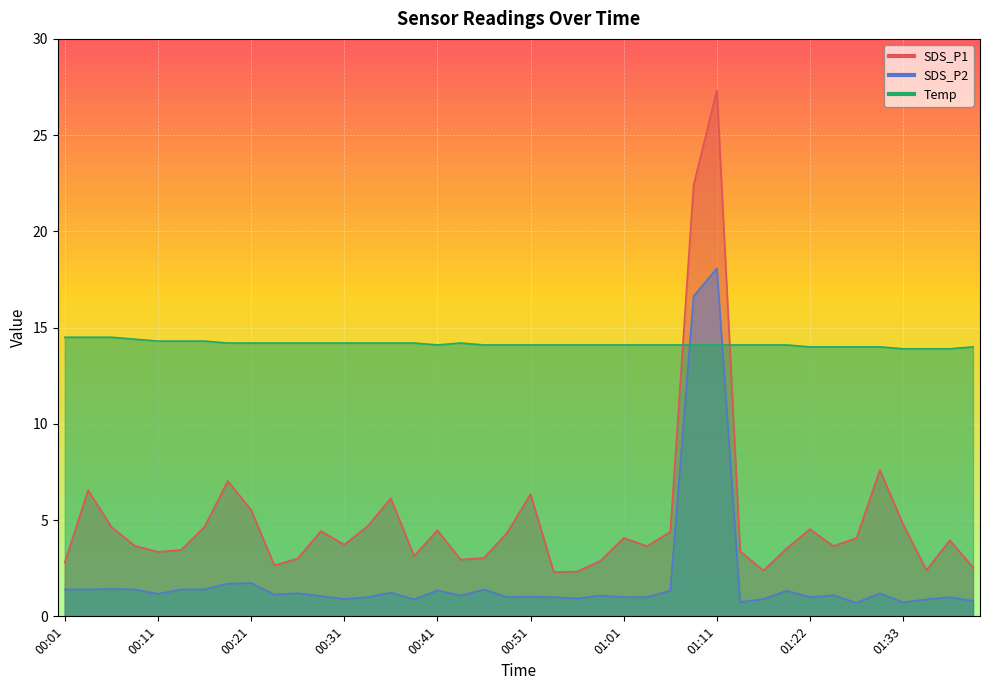

True or false: SDS_P1 has a value of 48.1 at 01:11.

False